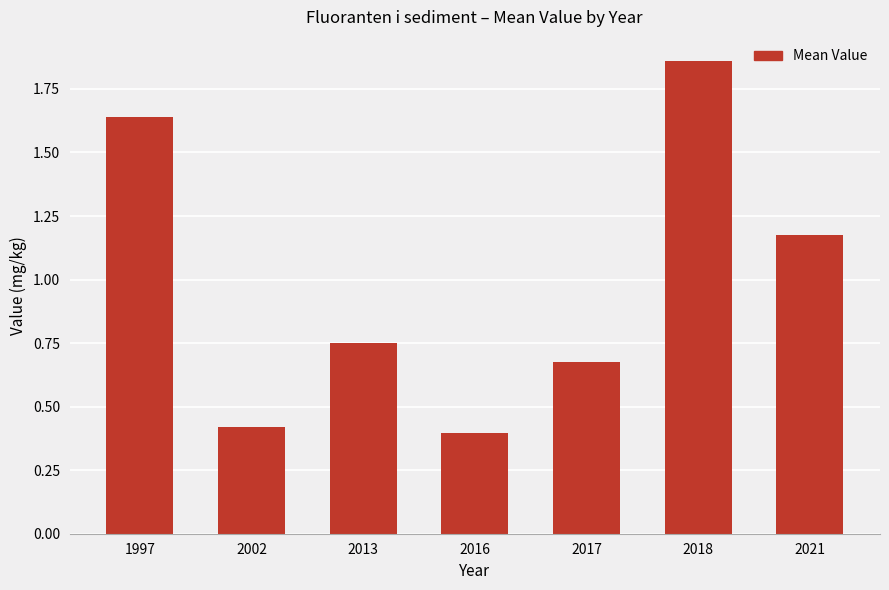

Rank the categories by value from highest to lowest.

2018, 1997, 2021, 2013, 2017, 2002, 2016